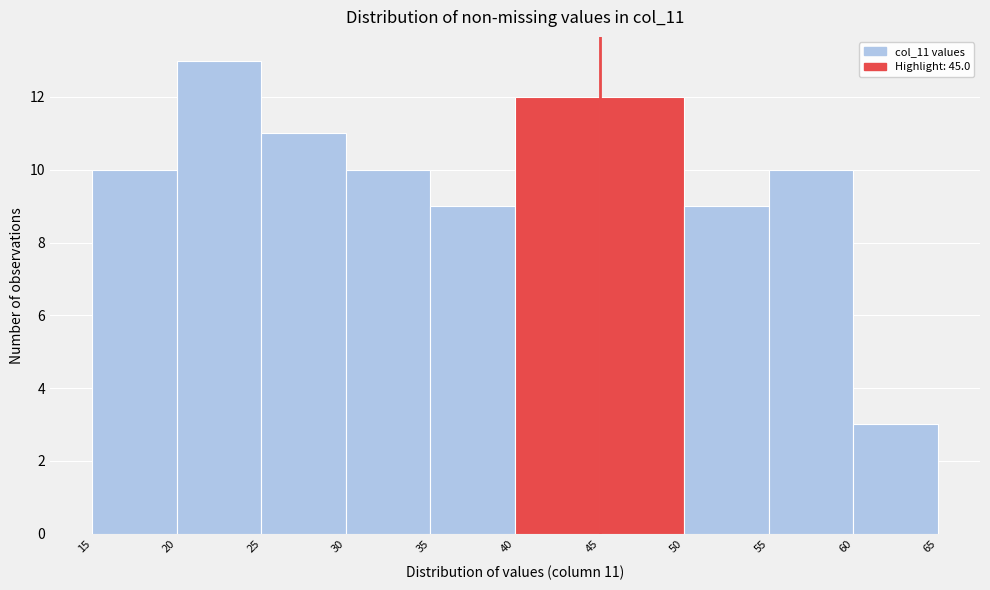

Over which range of the x-axis is the bar tallest?

20 to 25